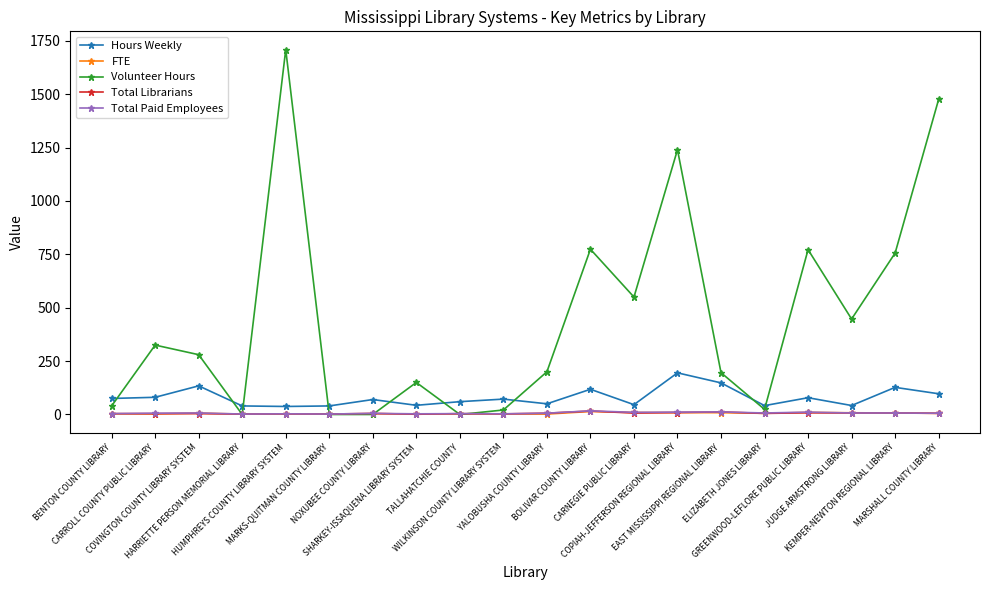

Which series has the widest spread of values?

Volunteer Hours